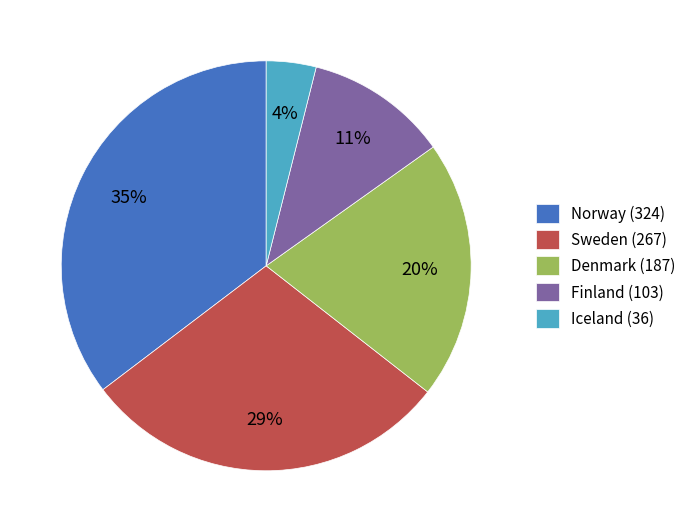

Is the sum of Finland (103) and Denmark (187) greater than half?

No